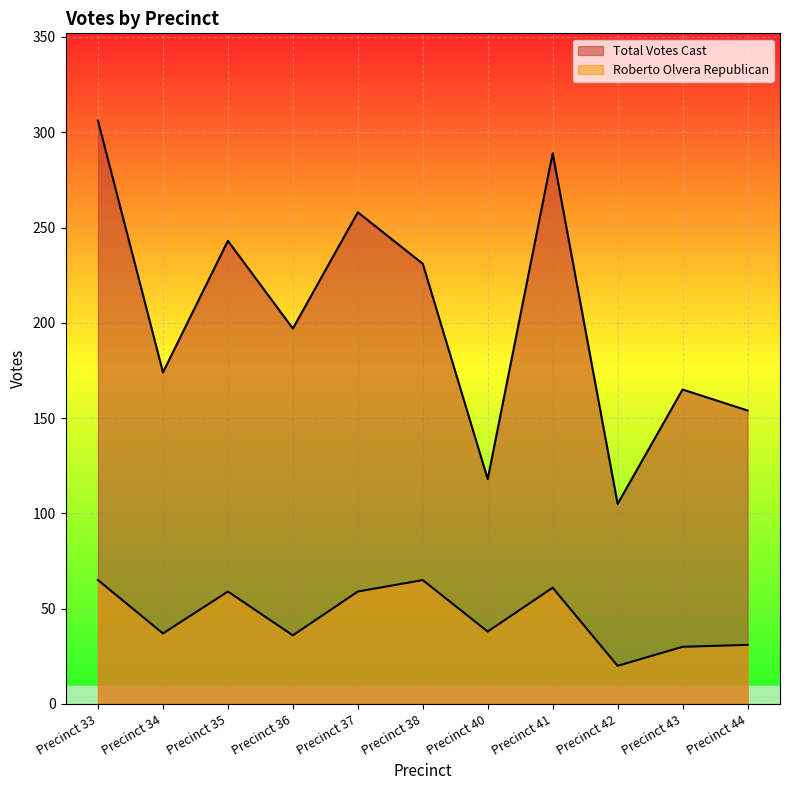

Between Precinct 38 and Precinct 40, which series saw the biggest shift?

Total Votes Cast